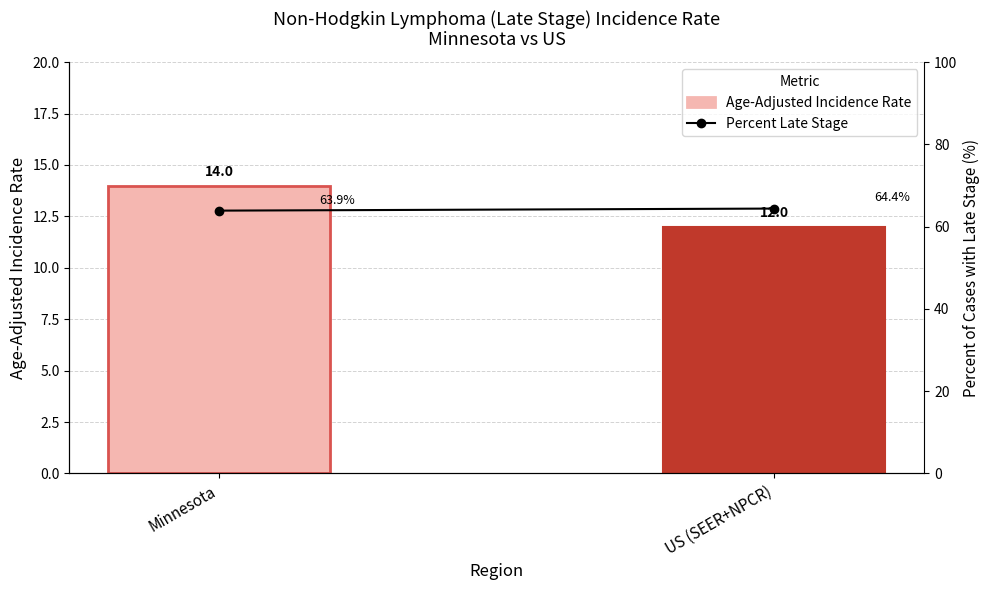

What is the label of the 1st bar from the right?

US (SEER+NPCR)